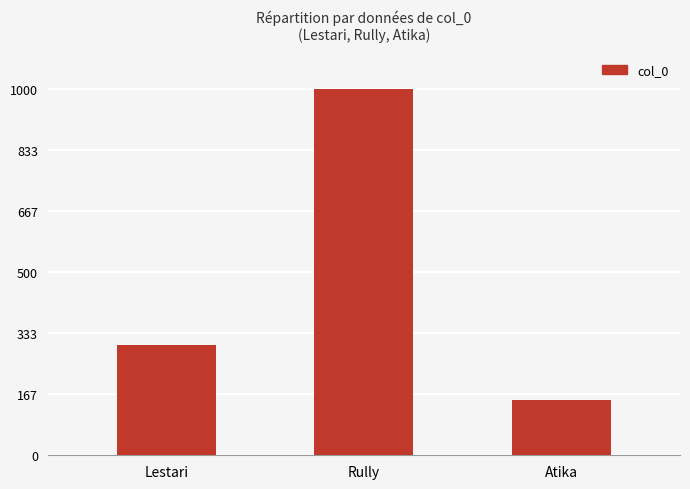

Reading left to right, transcribe all the data shown in this chart.

300	1000	150